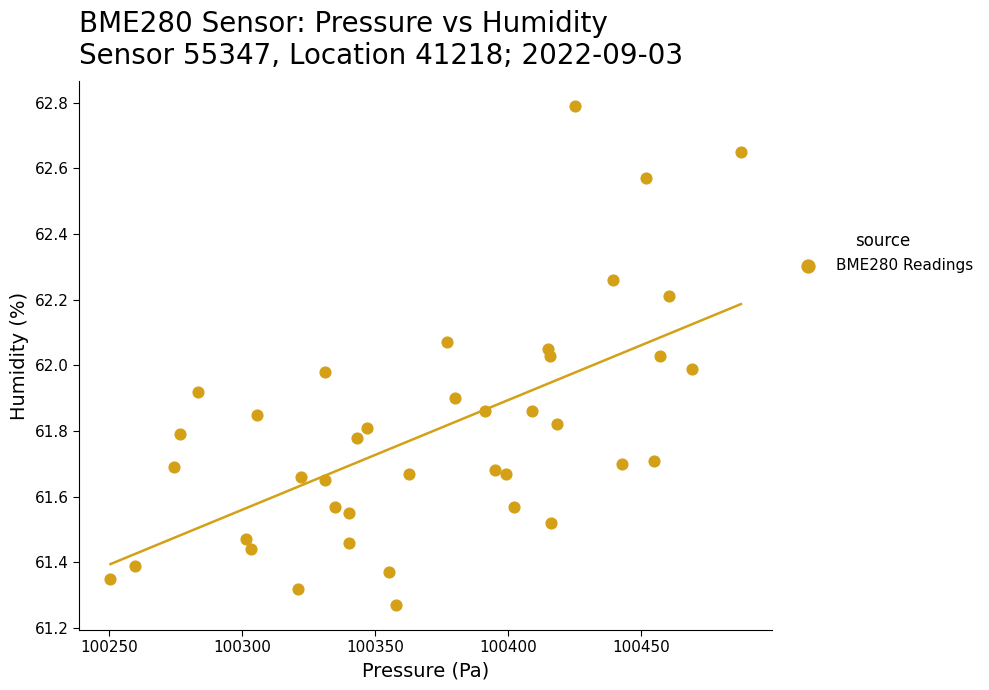

What is the range of X values (max minus min)?

237.1